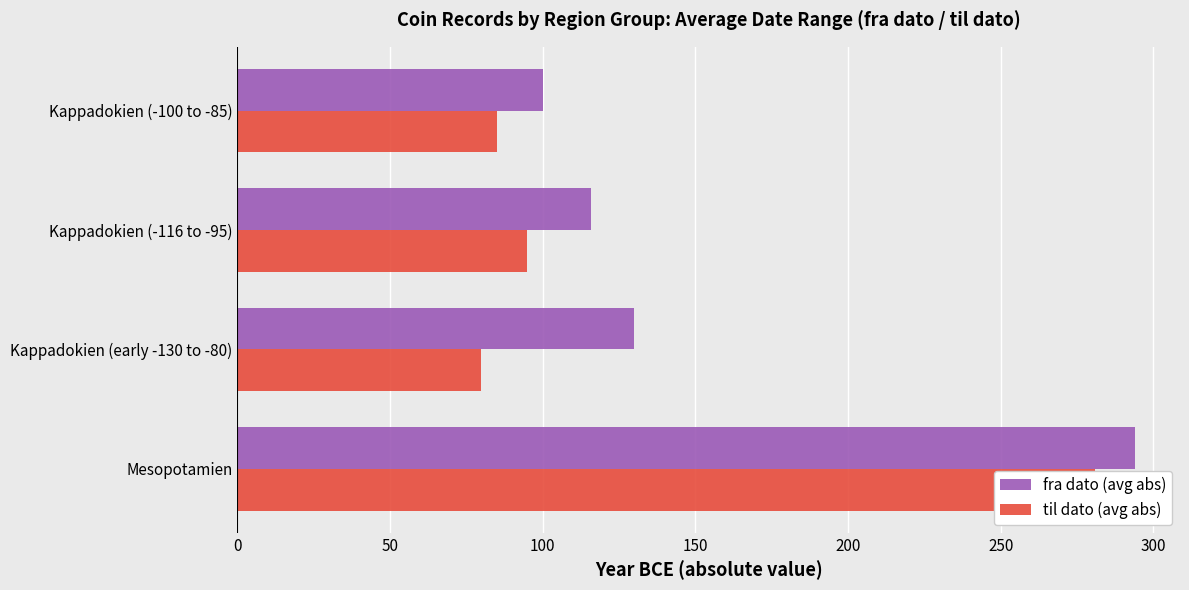

List the series in order of their peak value, lowest first.

til dato (avg abs), fra dato (avg abs)